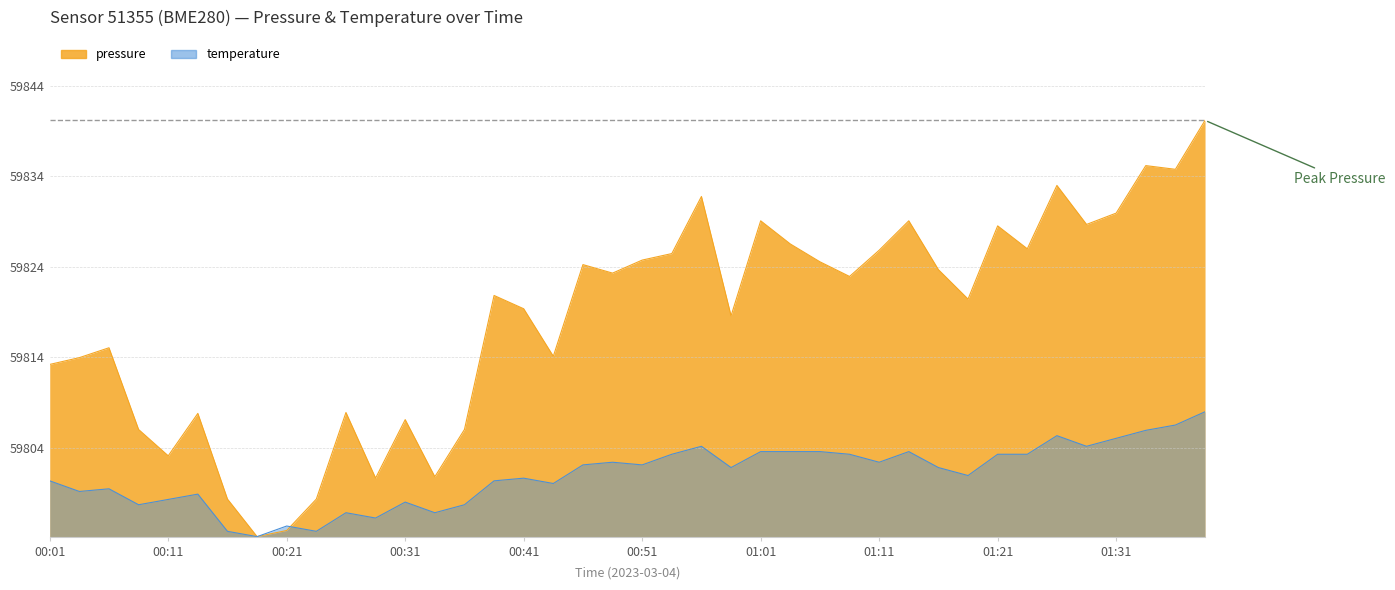

Rank the series by their average value, from lowest to highest.

temperature, pressure